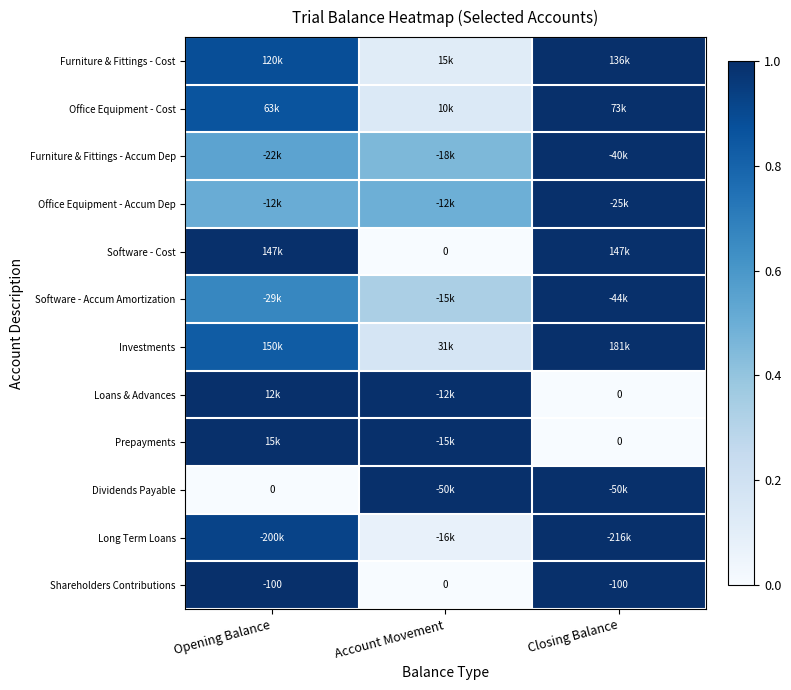

The value of Furniture & Fittings - Accum Dep at Closing Balance is 1.0. True or false?

True